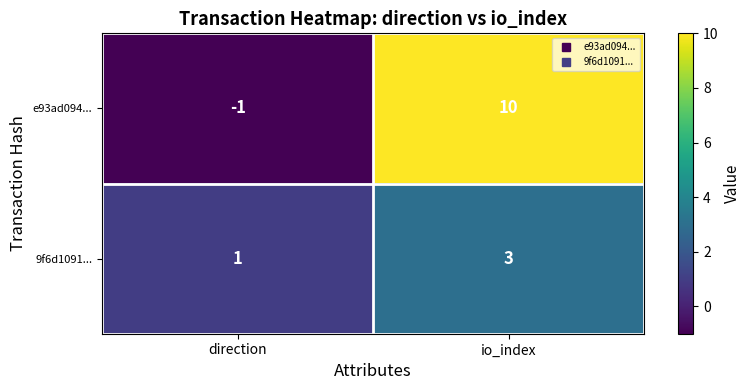

What is the sum of the e93ad094... values at io_index and direction?

9